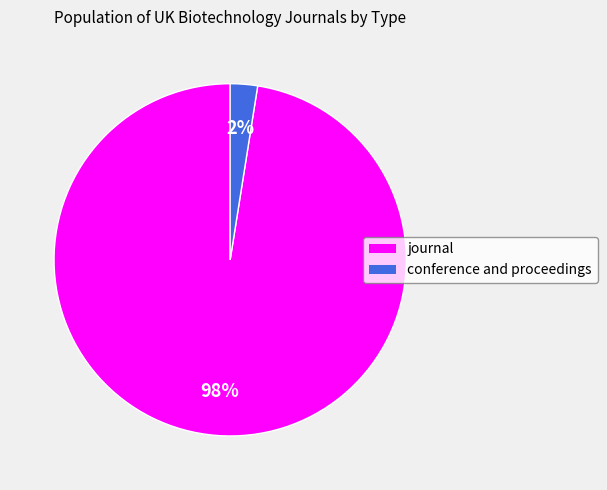

Combined, do journal and conference and proceedings account for over 50%?

Yes